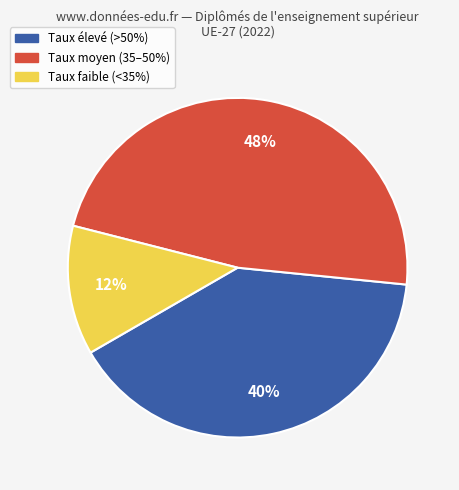

How many slices are in this pie chart?

3